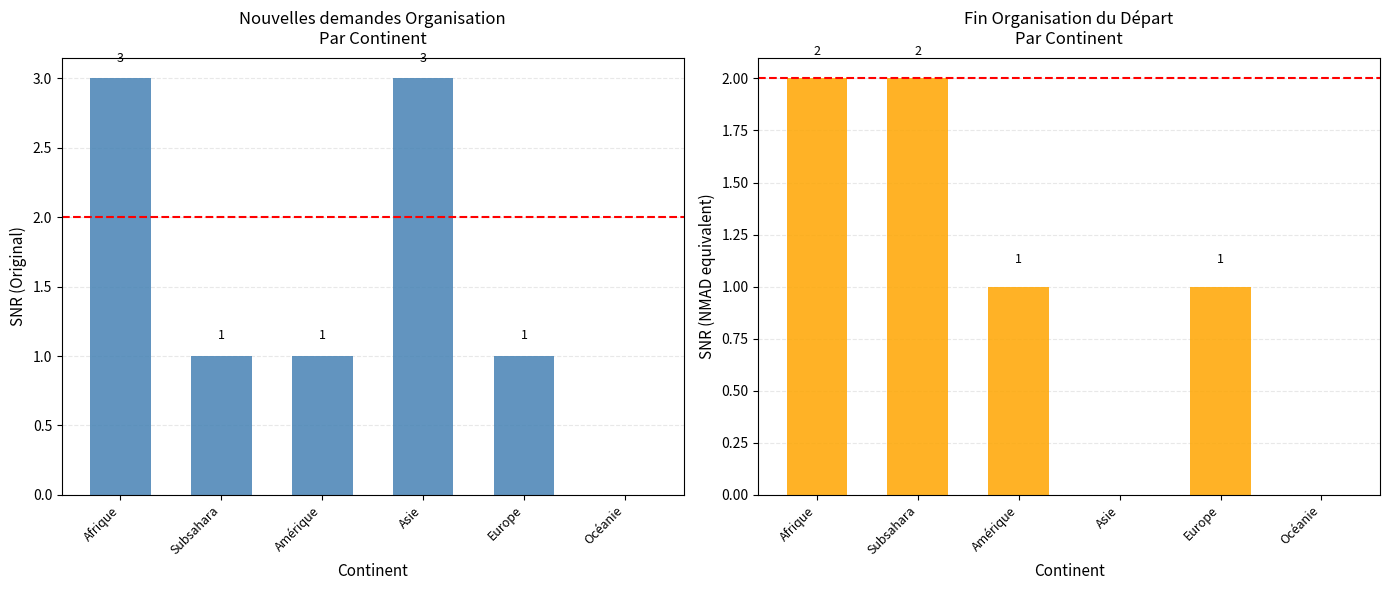

Reading left to right, transcribe all the data shown in this chart.

Nouvelles demandes col_15: Afrique=3	Subsahara=1	Amérique=1	Asie=3	Europe=1	Océanie=0
Fin Organisation col_16: Afrique=2	Subsahara=2	Amérique=1	Asie=0	Europe=1	Océanie=0